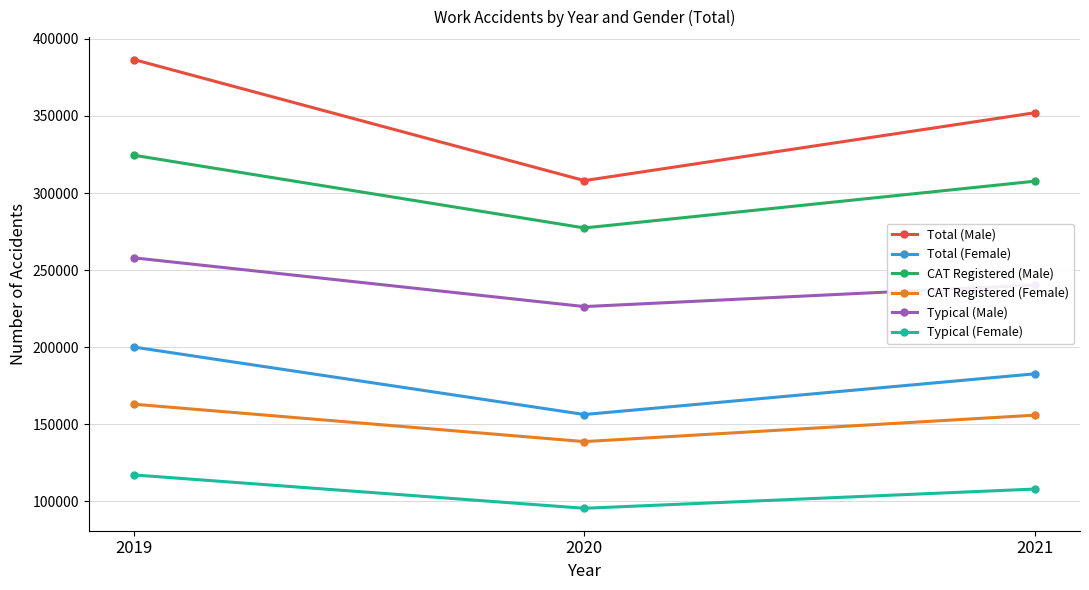

Reading right to left, list all the values displayed in this chart.

Total (Male): 2021=352099	2020=308080	2019=386601
Total (Female): 2021=182754	2020=156362	2019=200111
CAT Registered (Male): 2021=307698	2020=277372	2019=324542
CAT Registered (Female): 2021=155948	2020=138790	2019=163053
Typical (Male): 2021=240395	2020=226364	2019=257992
Typical (Female): 2021=108019	2020=95541	2019=117181